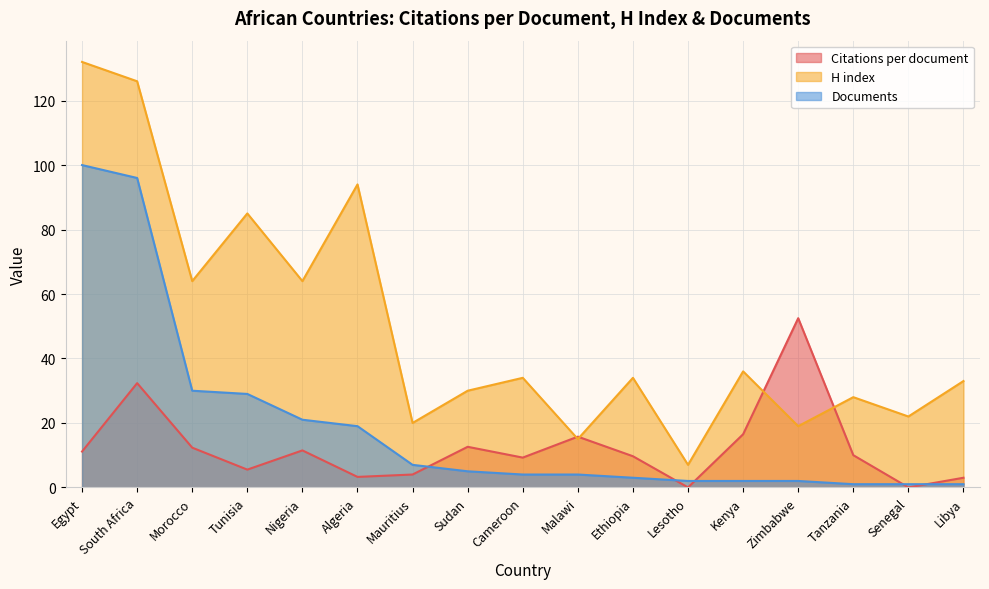

What is the average value of the H index series?

49.6